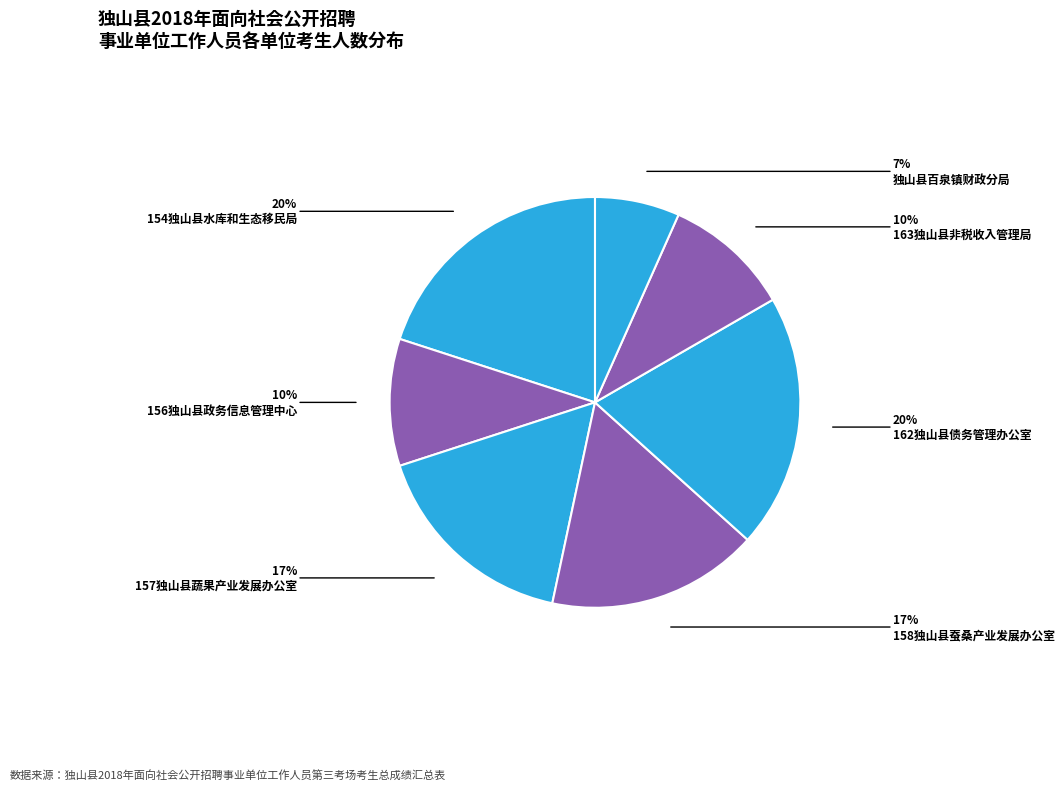

Which slice is the smallest?

独山县百泉镇财政分局